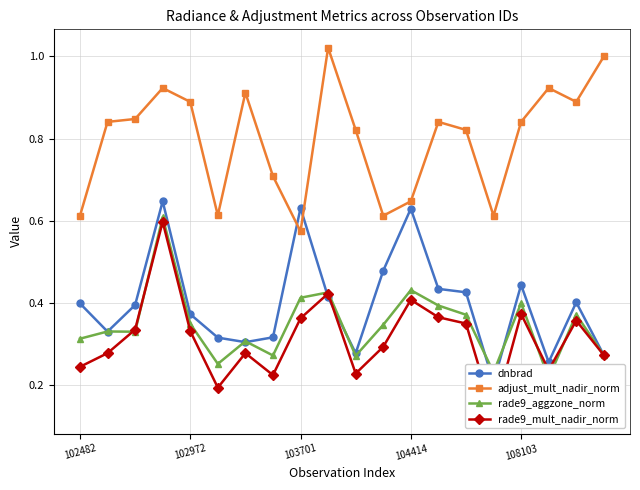

True or false: rade9_mult_nadir_norm and adjust_mult_nadir_norm intersect in this chart.

False